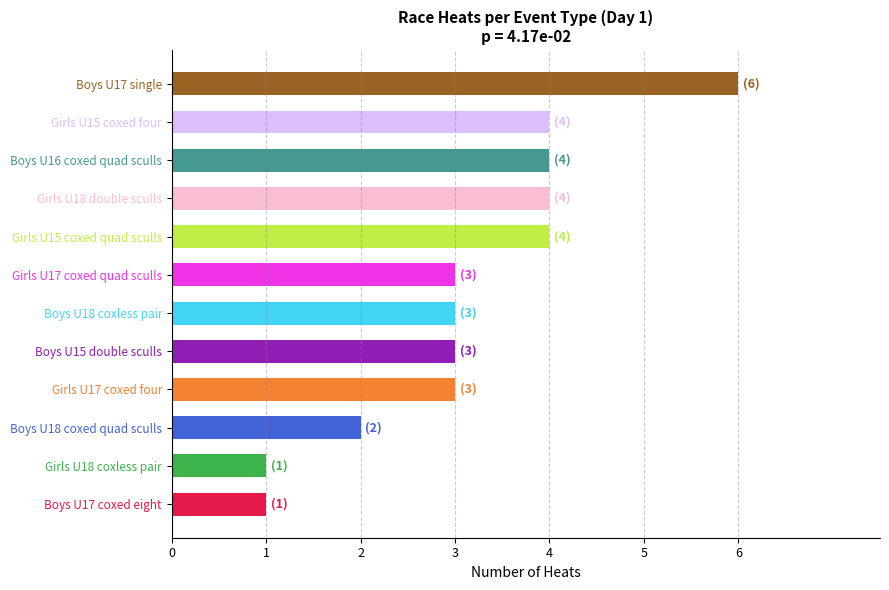

Which has a higher value, Boys U18 coxed quad sculls or Boys U18 coxless pair?

Boys U18 coxless pair